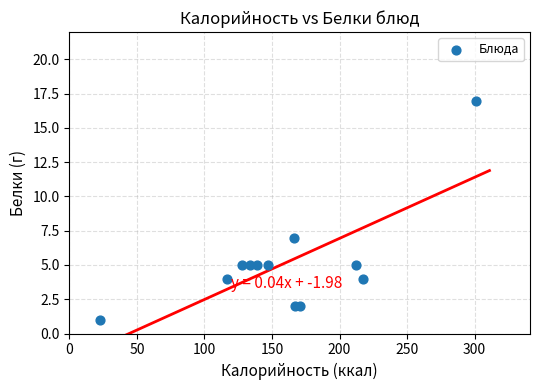

What is the range of Y values (max minus min)?

16